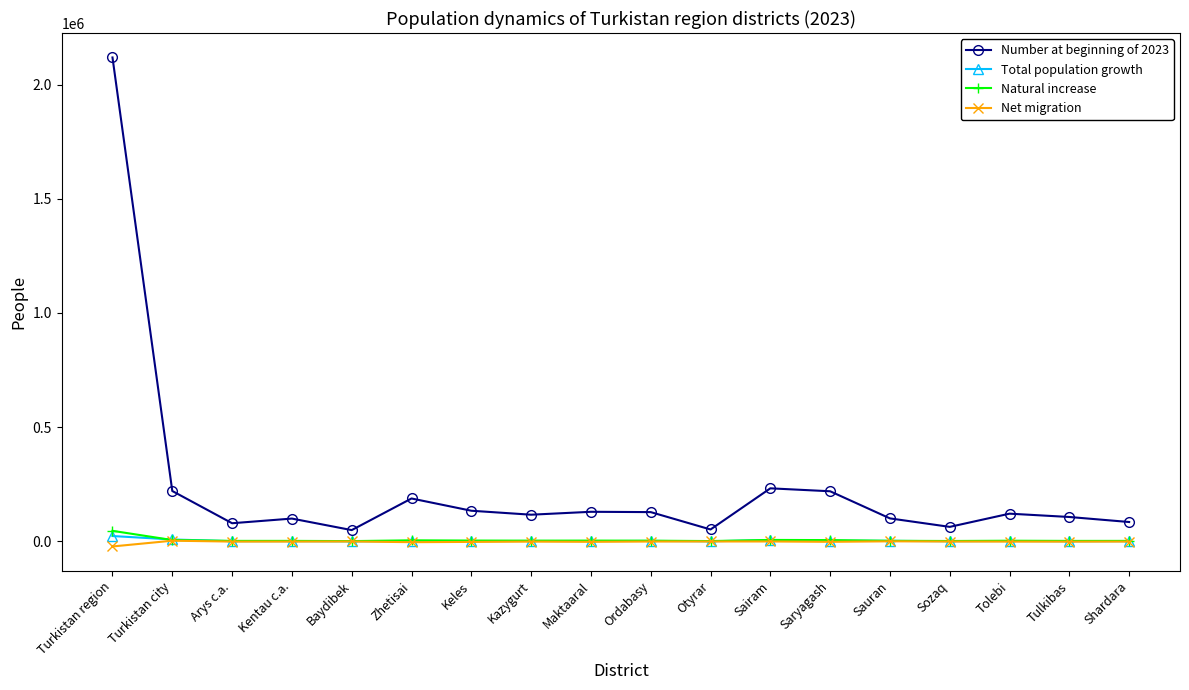

True or false: Number at beginning of 2023 and Natural increase cross at least once.

False